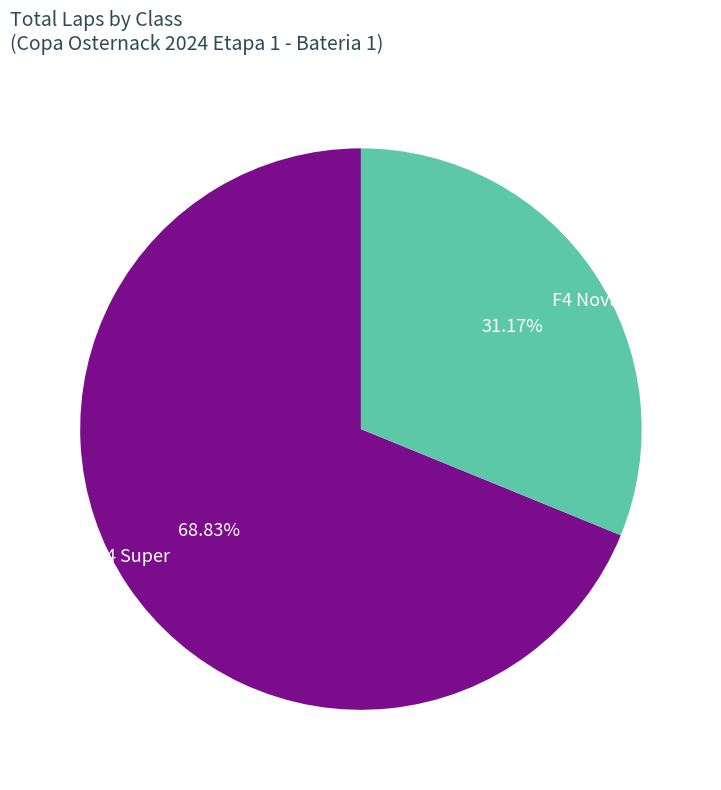

To the nearest percent, what is the difference between the F4 Super and F4 Novatos slice percentages?

38%